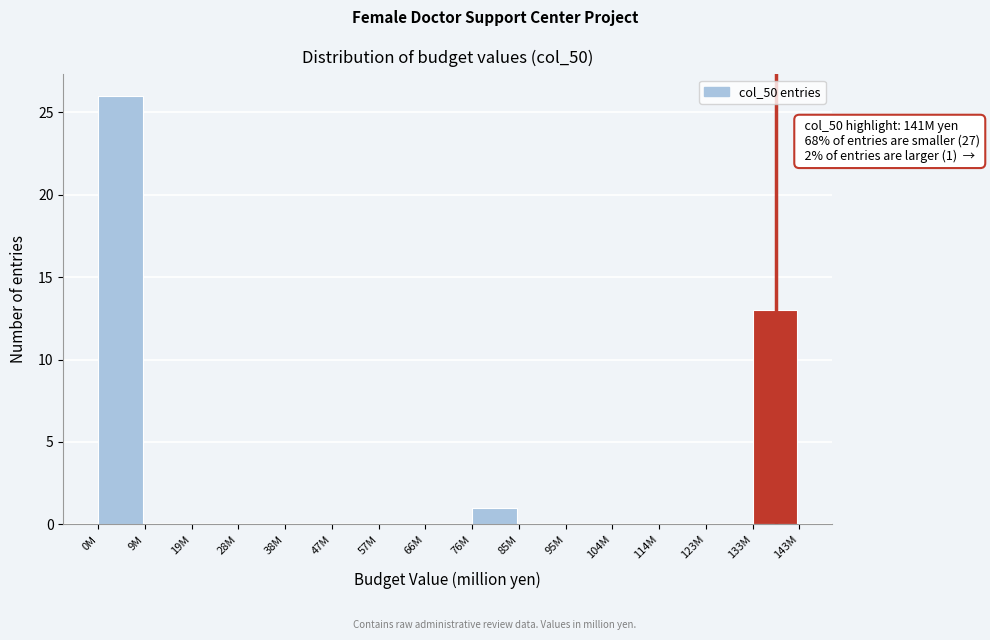

Reading left to right, list all the values displayed in this chart.

0M=26	9M=0	19M=0	28M=0	38M=0	47M=0	57M=0	66M=0	76M=1	85M=0	95M=0	104M=0	114M=0	123M=0	133M=13